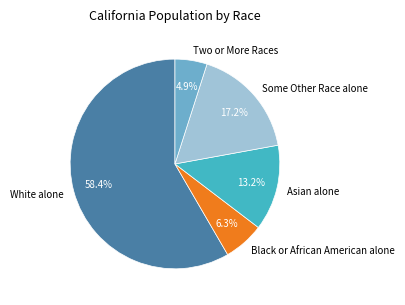

Which category has the smallest portion of the pie?

Two or More Races